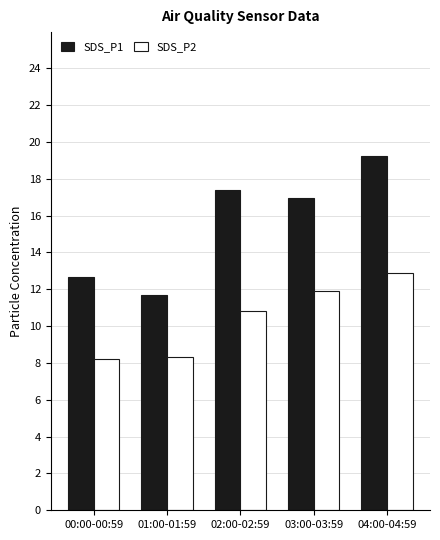

What is the total value across all series at 00:00-00:59?

20.9